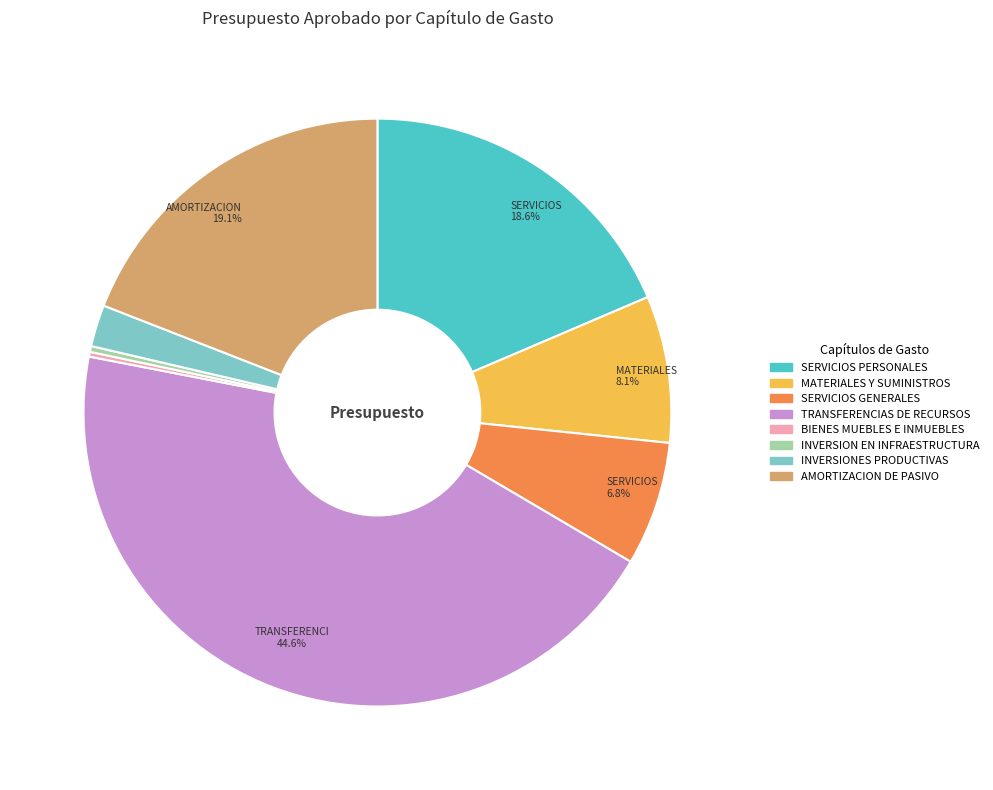

What is the ratio of the value at AMORTIZACION DE PASIVO to the value at SERVICIOS GENERALES?

2.8